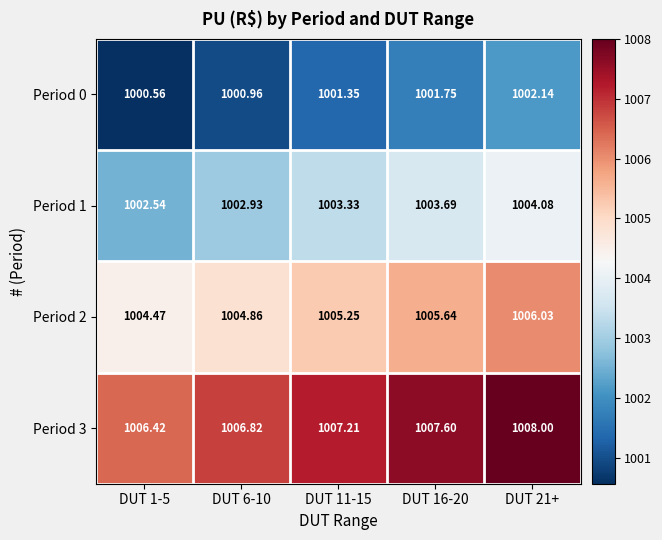

Is the value of Period 3 at DUT 16-20 greater than the value of Period 1 at DUT 16-20?

Yes